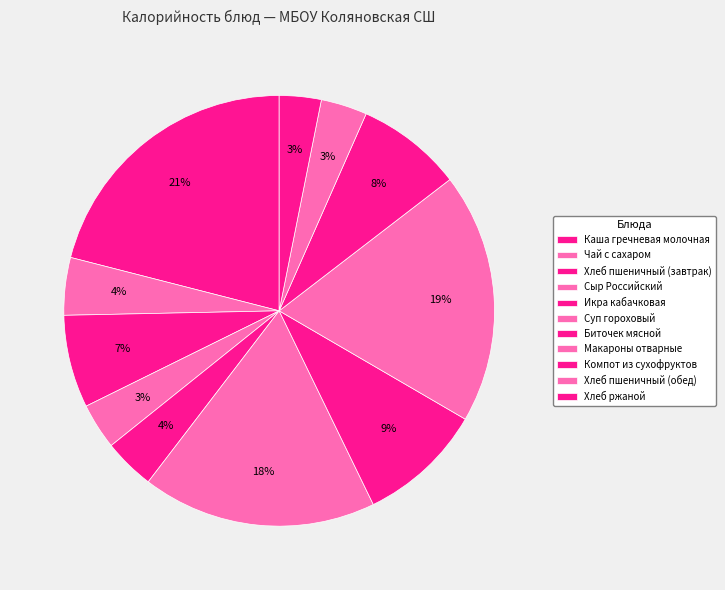

Rank the categories by value from highest to lowest.

Каша гречневая молочная, Макароны отварные, Суп гороховый, Биточек мясной, Компот из сухофруктов, Хлеб пшеничный (завтрак), Чай с сахаром, Икра кабачковая, Хлеб пшеничный (обед), Сыр Российский, Хлеб ржаной